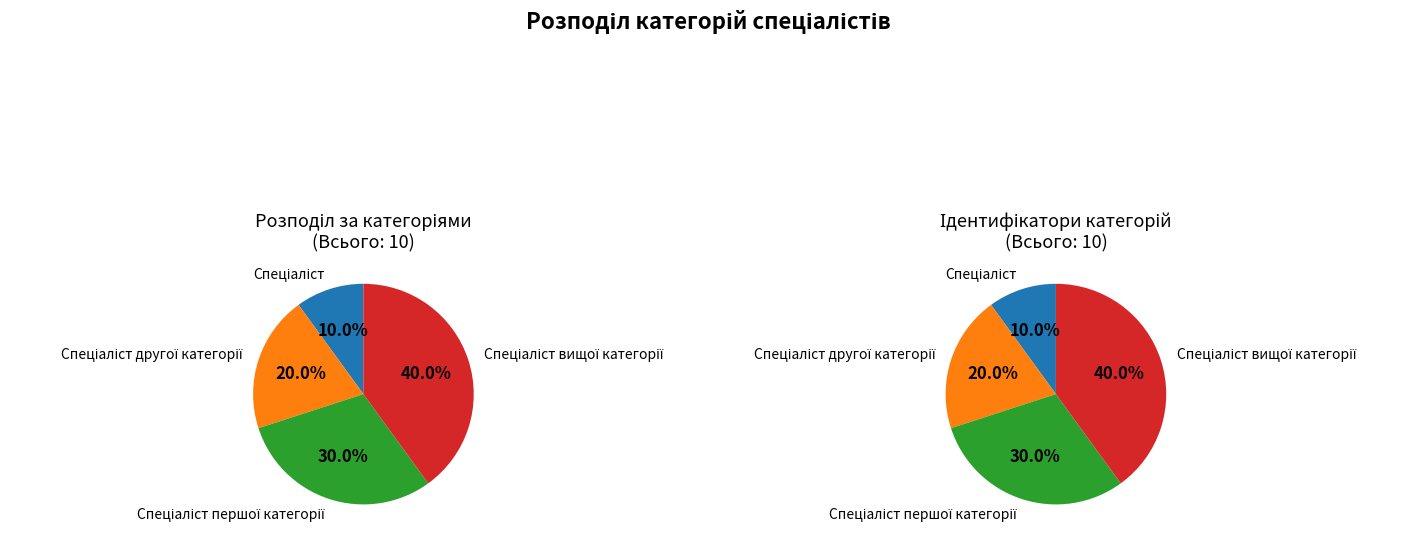

What percentage is the Спеціаліст першої категорії slice, to the nearest percent?

30%